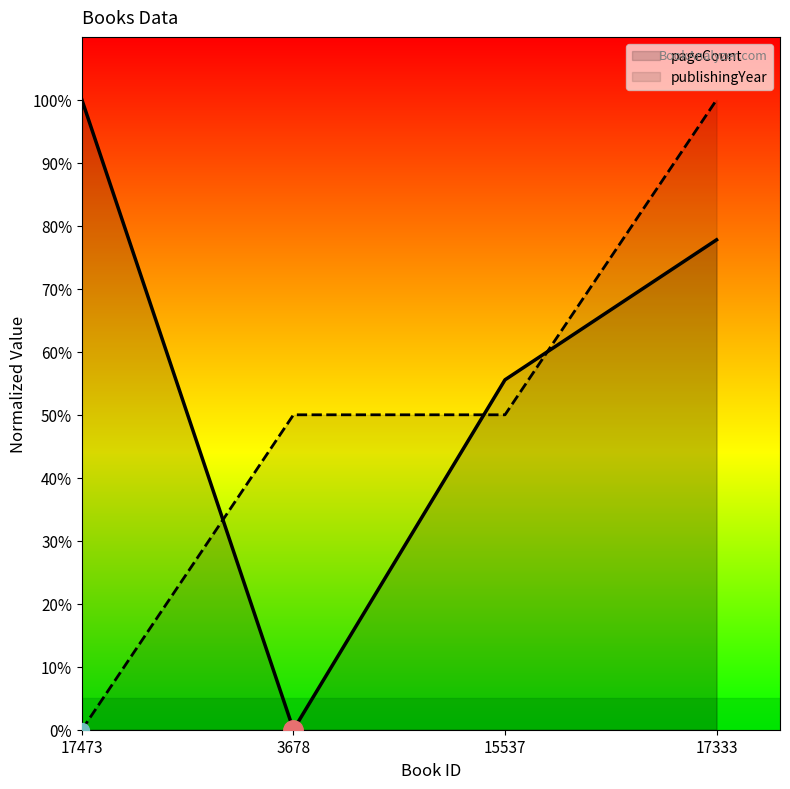

How many lines are shown in the chart?

2